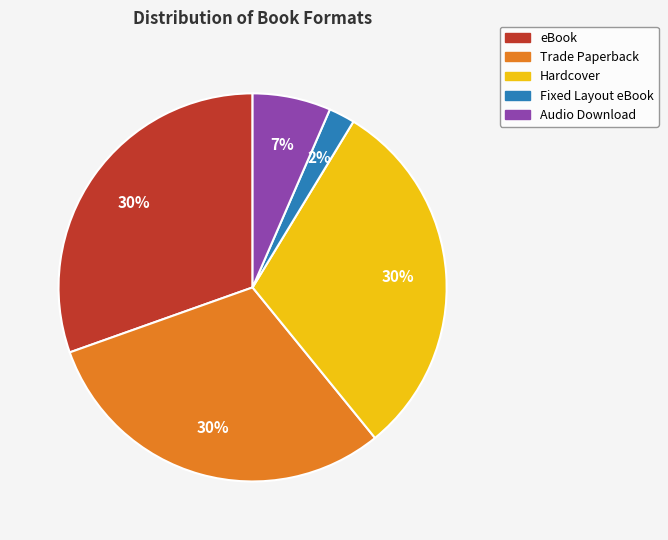

How many segments does this pie chart have?

5